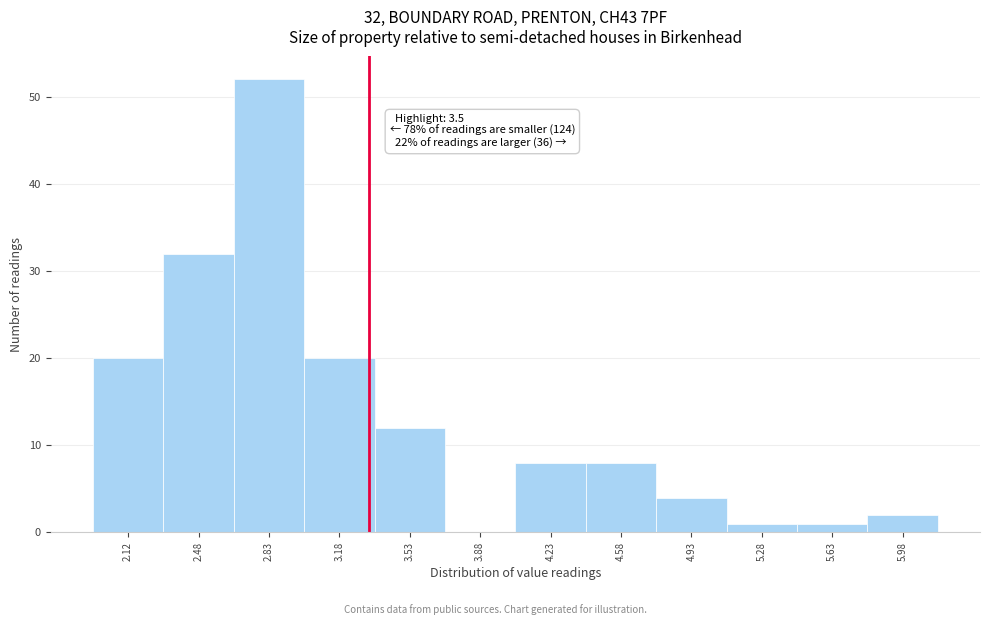

Reading right to left, transcribe all the data shown in this chart.

5.98=2	5.63=1	5.28=1	4.93=4	4.58=8	4.23=8	3.88=0	3.53=12	3.18=20	2.83=52	2.48=32	2.12=20